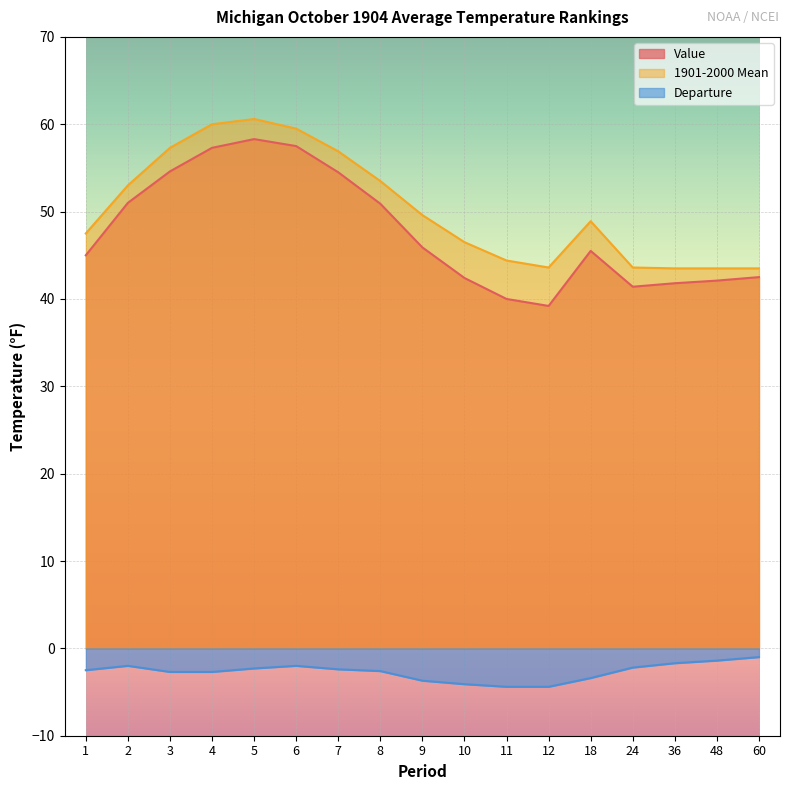

What is the difference between the Departure values at 7 and 36?

0.7